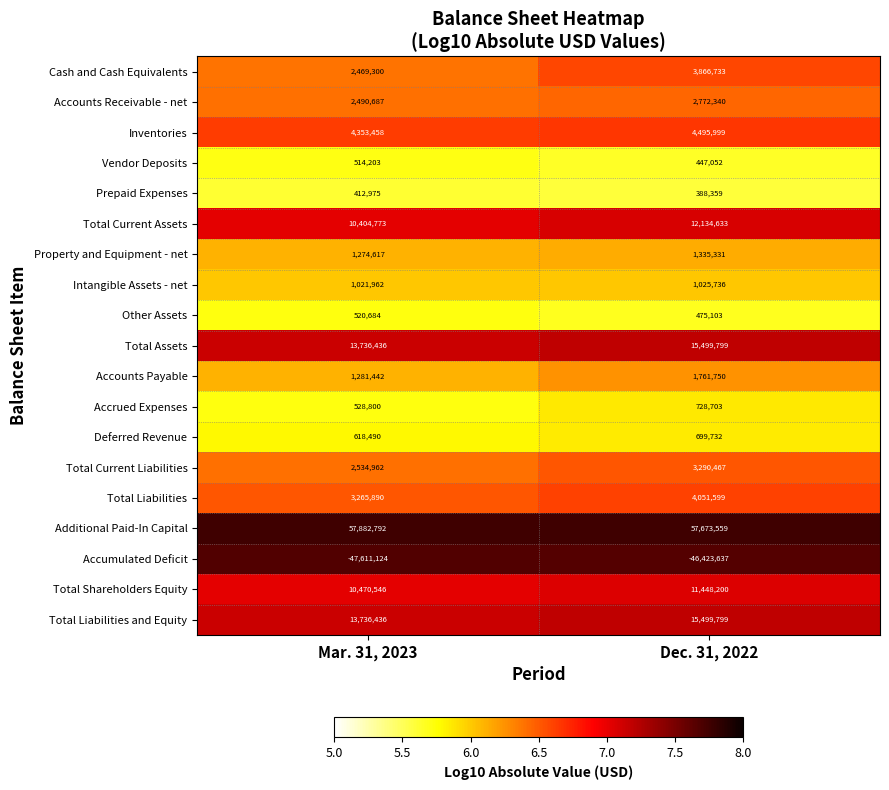

At how many categories does at least one series exceed 7?

2